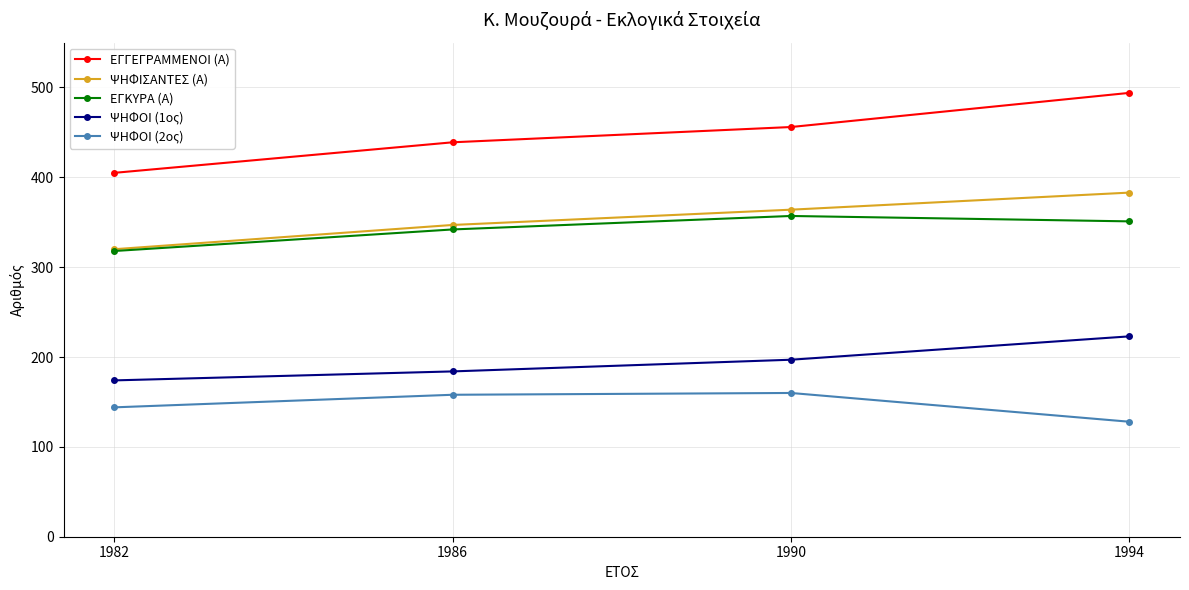

What is the difference between the maximum and second lowest values in the ΨΗΦΟΙ (1ος) series?

39